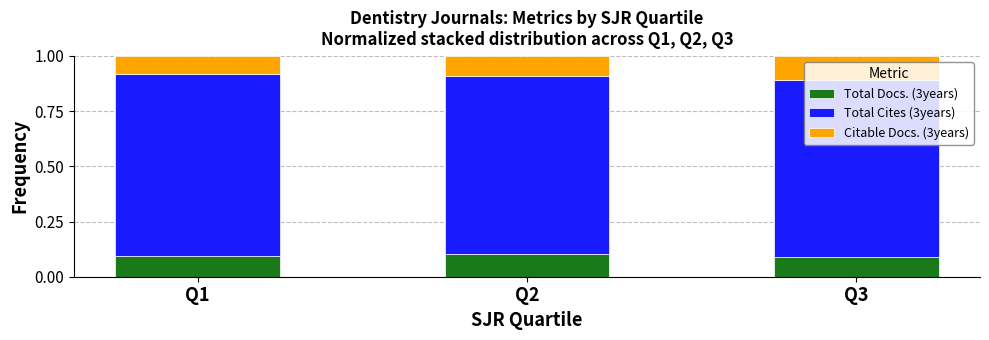

Which category has the highest value in the Total Docs. (3years) series?

Q2